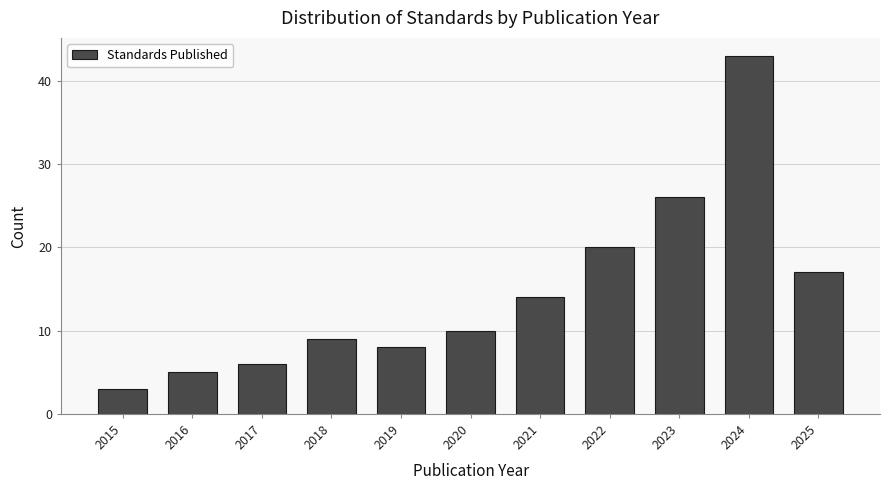

Reading left to right, transcribe all the data shown in this chart.

3	5	6	9	8	10	14	20	26	43	17